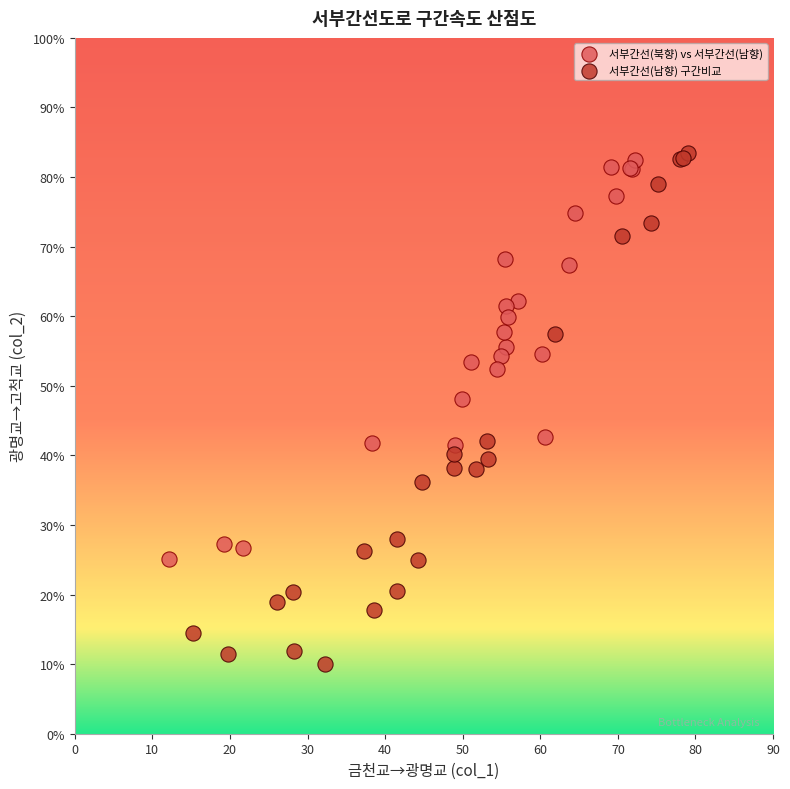

Which series reaches the minimum Y coordinate?

서부간선(남향) 구간비교